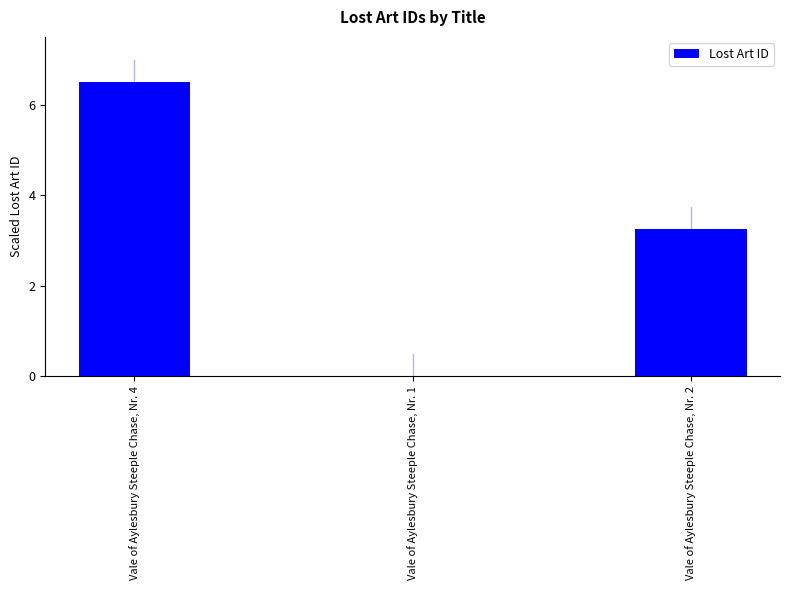

How many categories are shown in the chart?

3